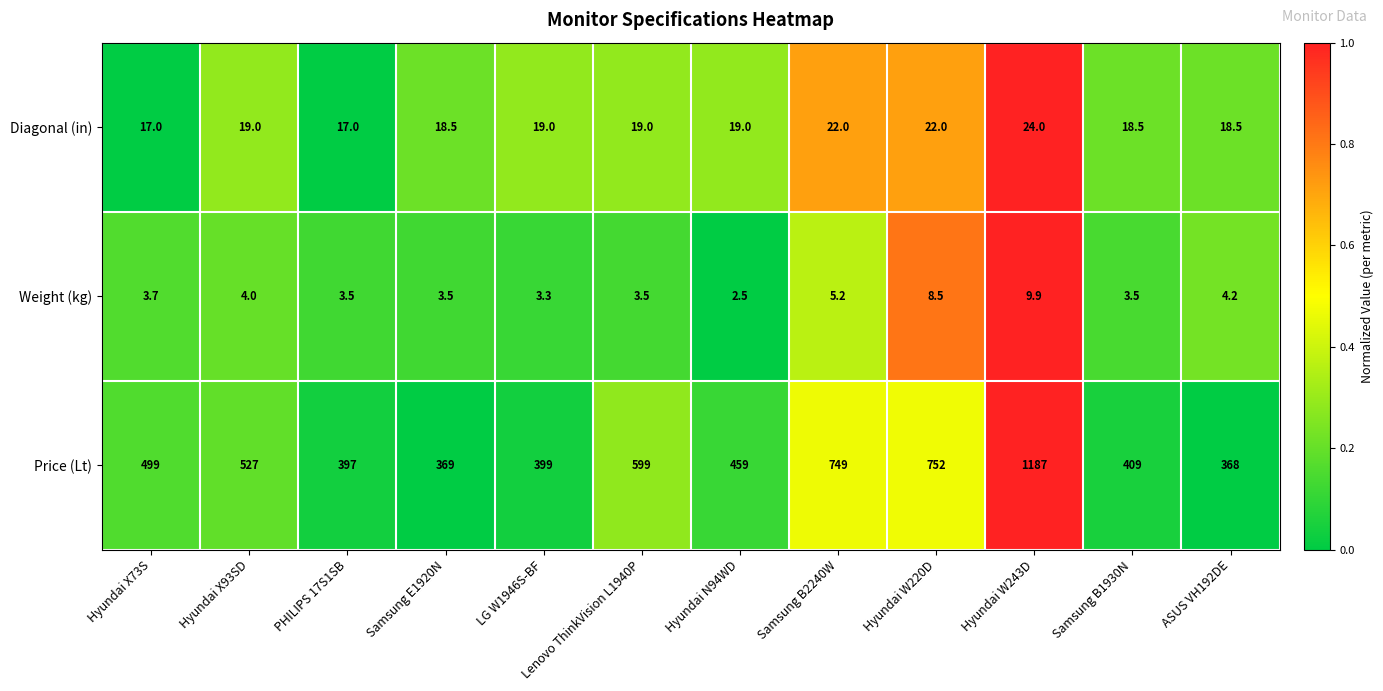

Which category has the lowest value across all series?

Hyundai N94WD